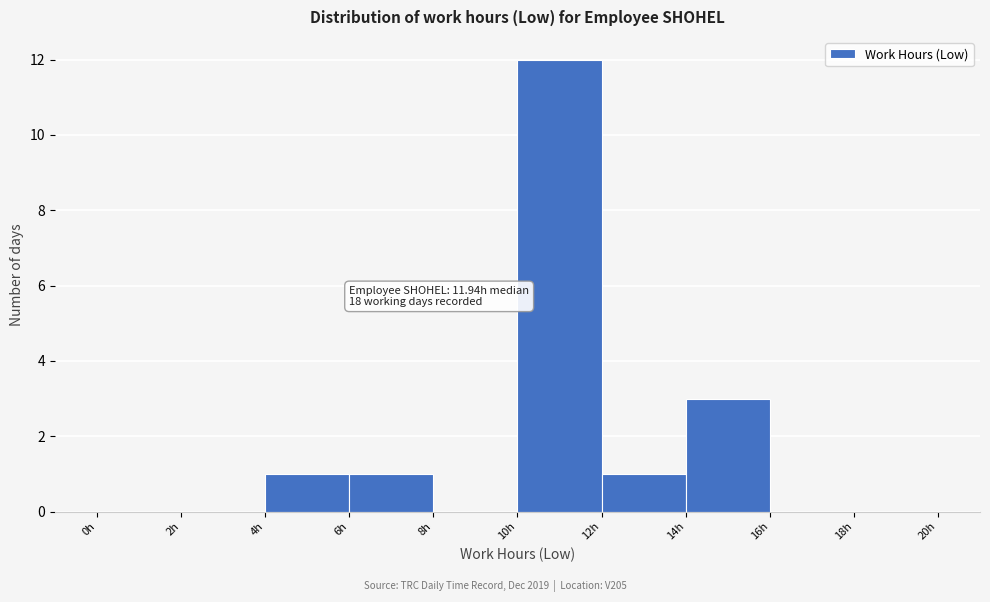

Which range on the x-axis has the tallest bar?

10 to 12